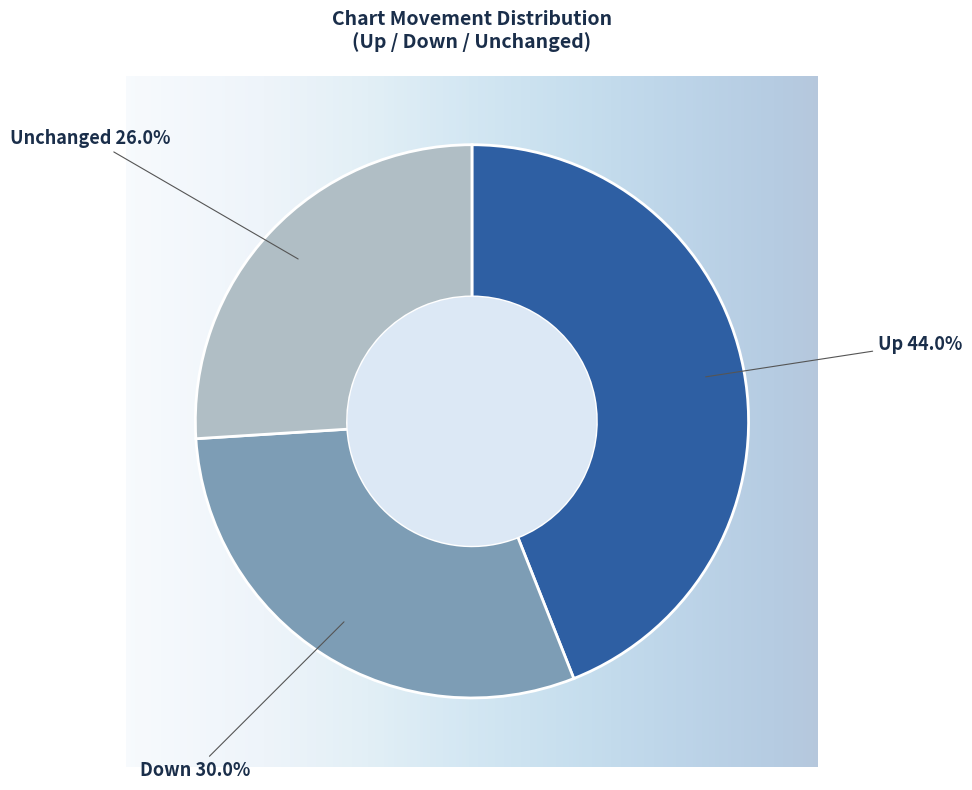

What percentage do up and down together represent?

74.0%